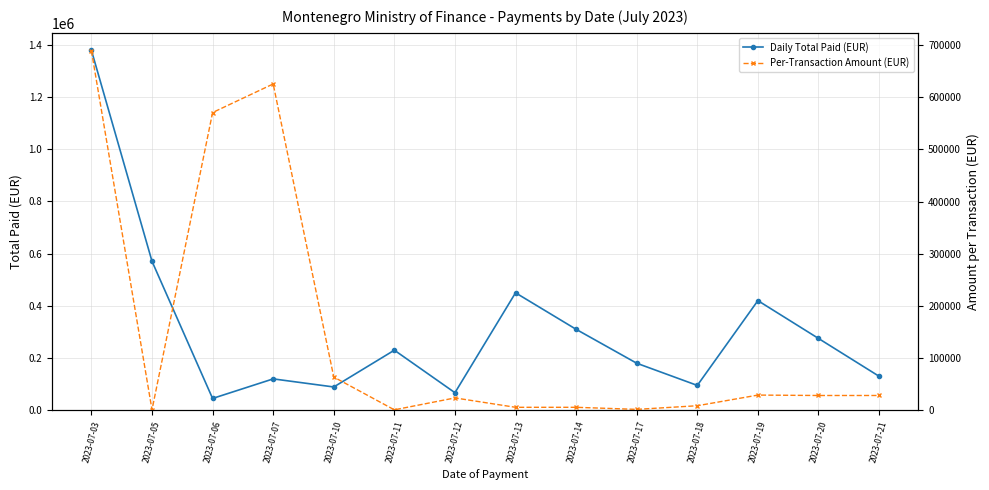

True or false: Per-Transaction Amount (EUR) has a value of 31415.3 at 2023-07-10.

False